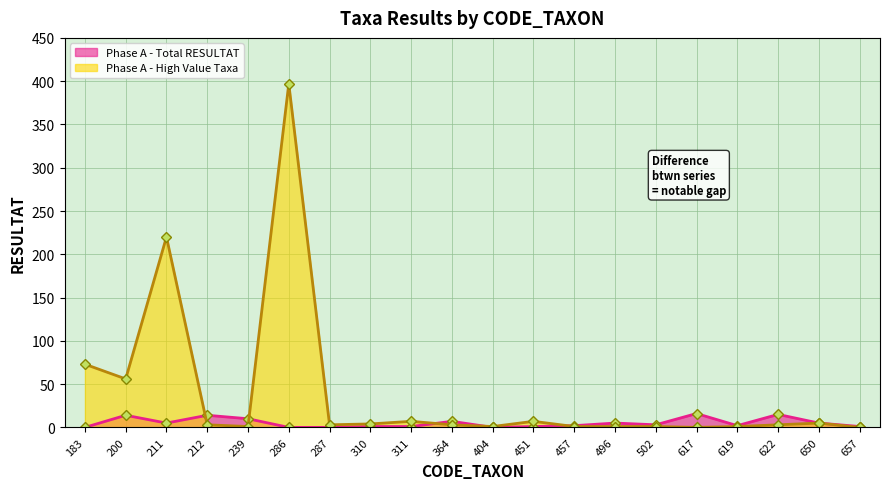

True or false: Phase A - Total RESULTAT has a value of 10 at 239.

True